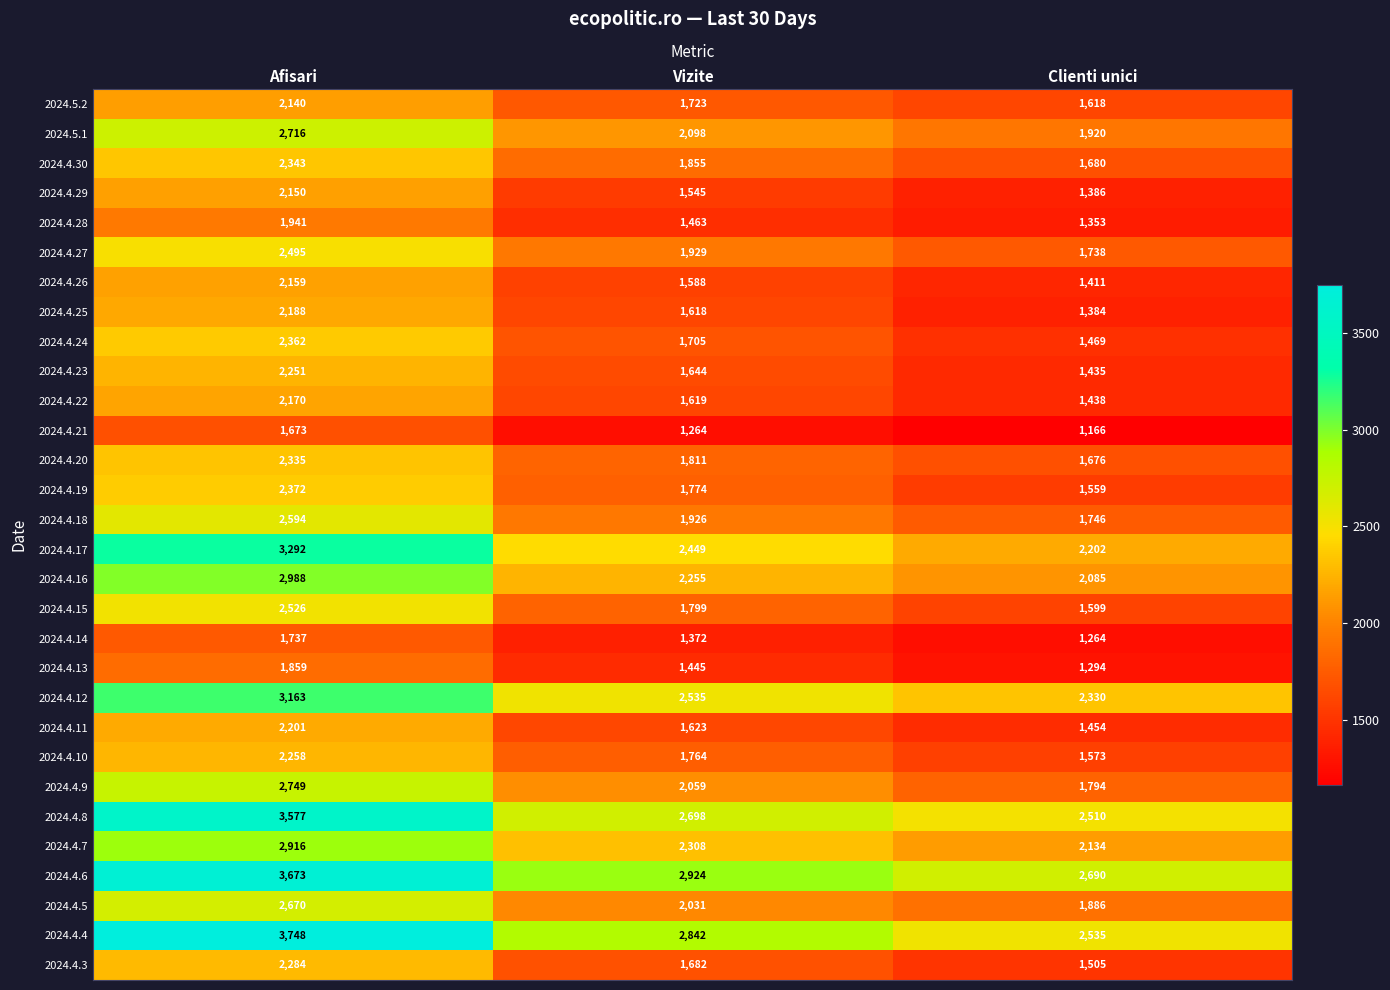

What is the greatest value displayed?

3748